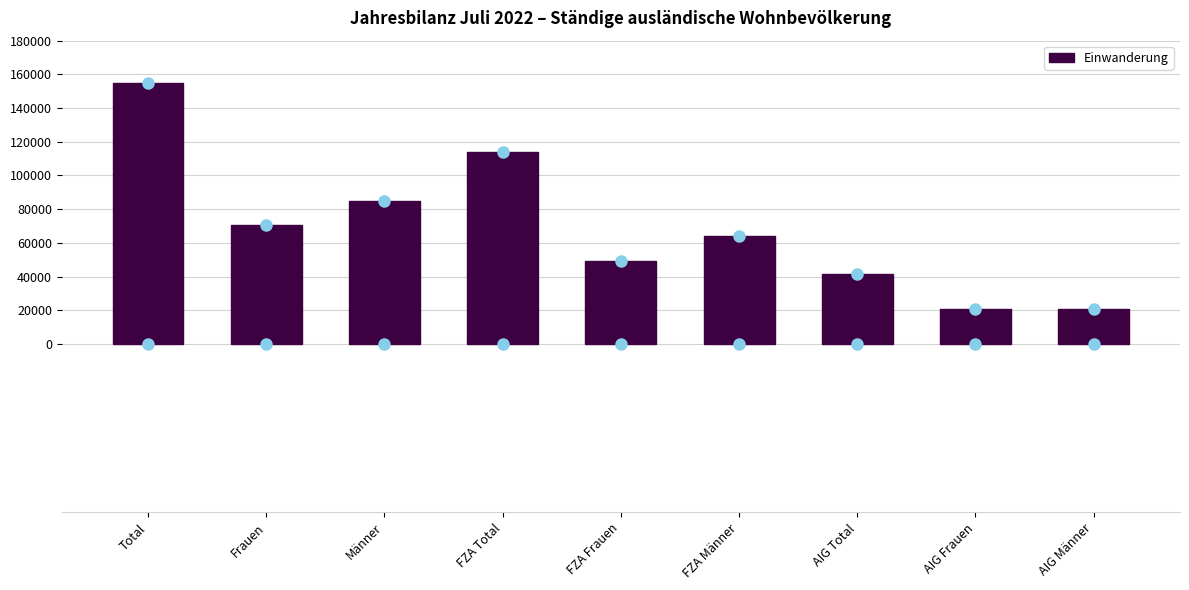

What is the change in value from Frauen to AIG Männer?

-49894